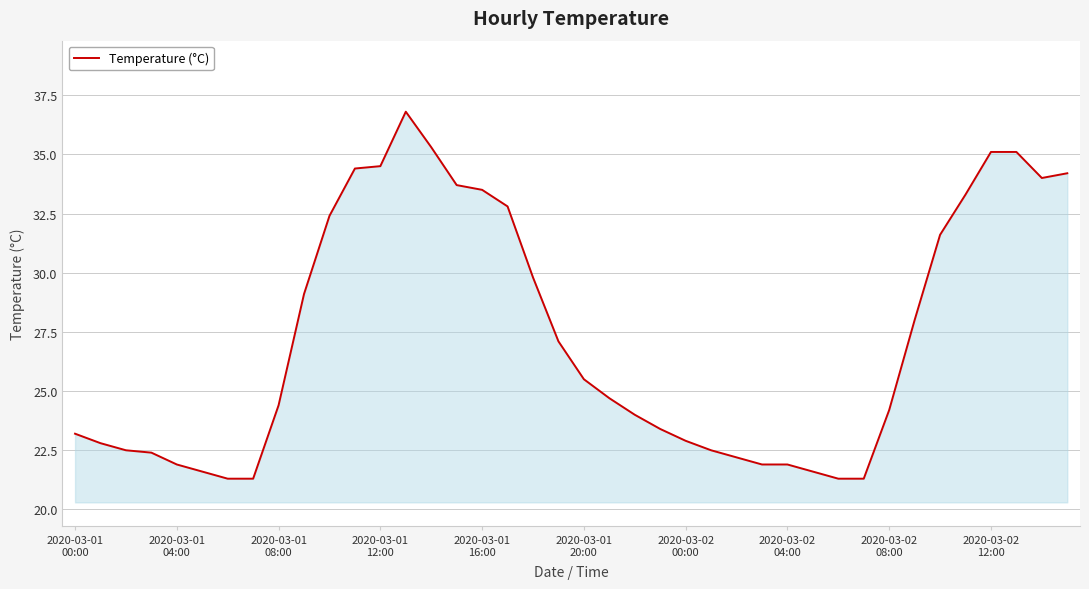

What is the maximum value shown in the chart?

36.8